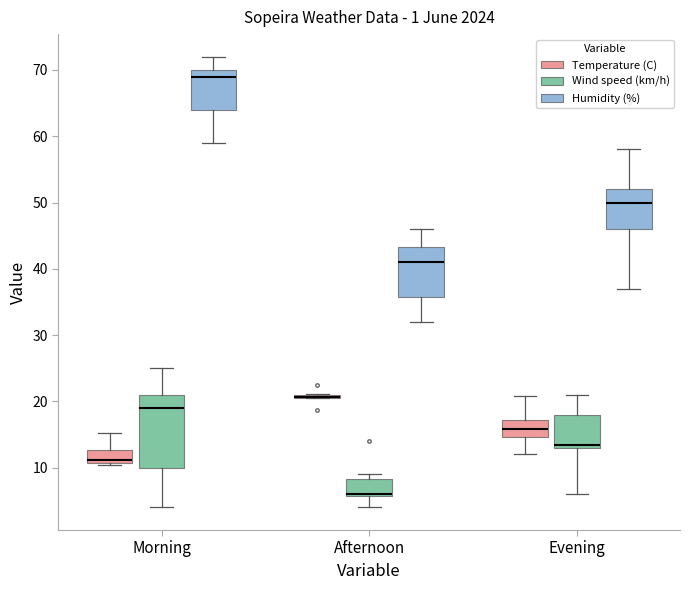

Where is the upper edge of the box for Afternoon (Humidity (%)) on the y-axis? The values are not printed on the chart, so give them approximately, as read against the axis.

43